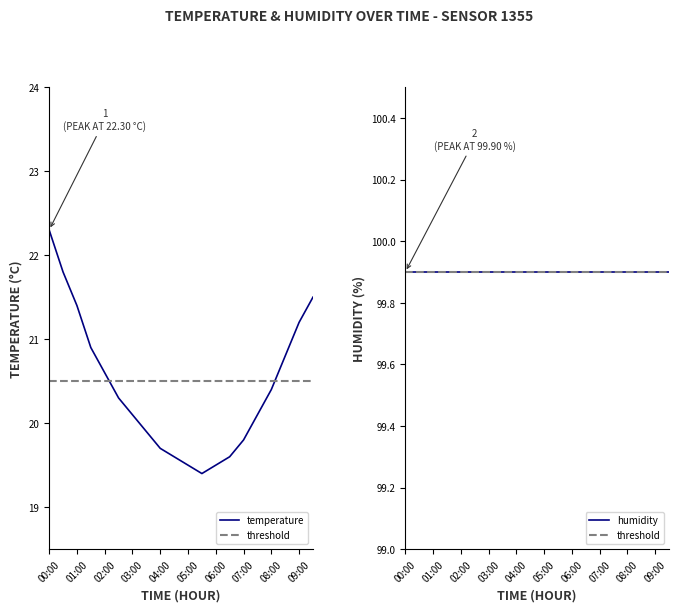

What is the maximum value shown in the chart?

22.3